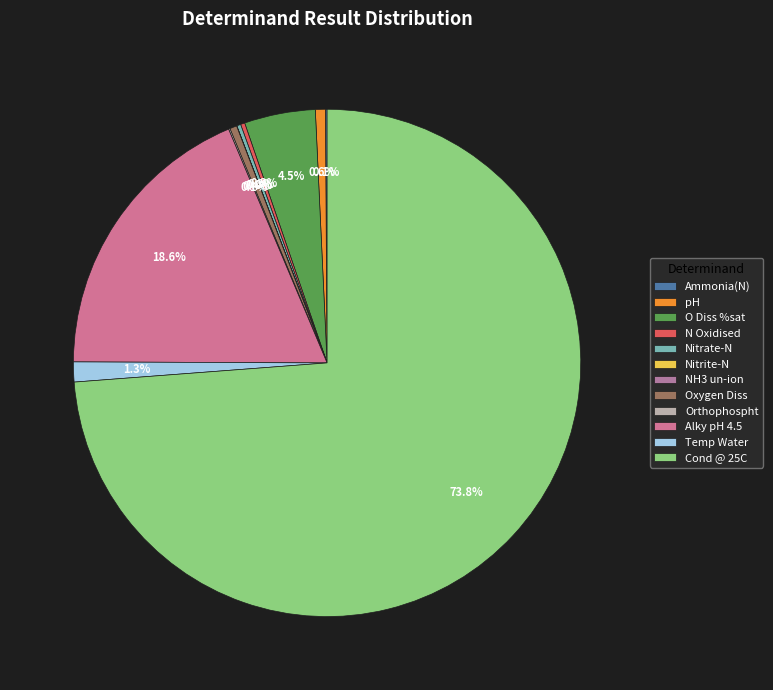

Which has a higher value, NH3 un-ion or N Oxidised?

N Oxidised